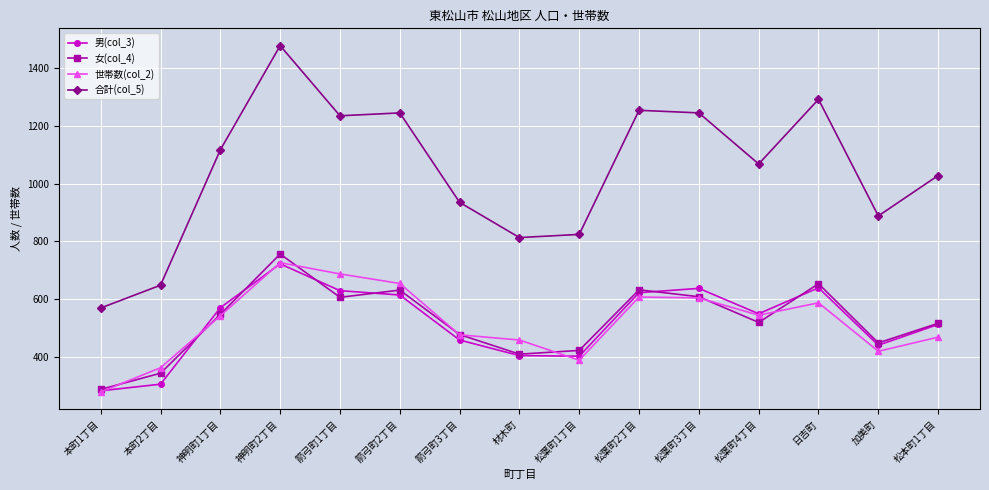

Between 箭弓町1丁目 and 加美町, which series saw the biggest shift?

合計(col_5)